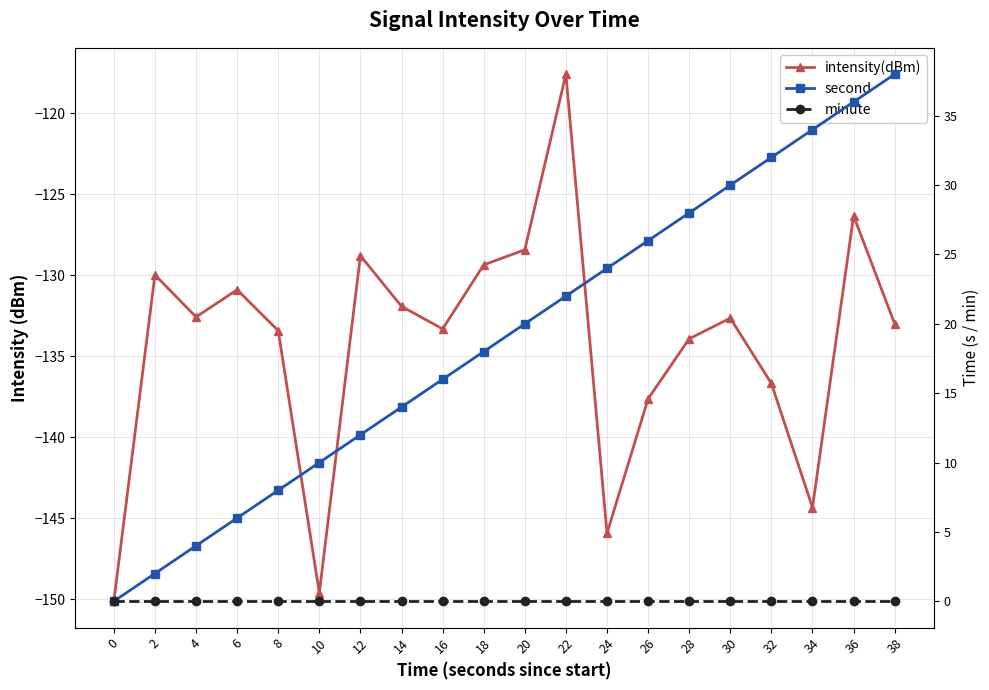

Is it true that minute equals 0.0 at 26?

True